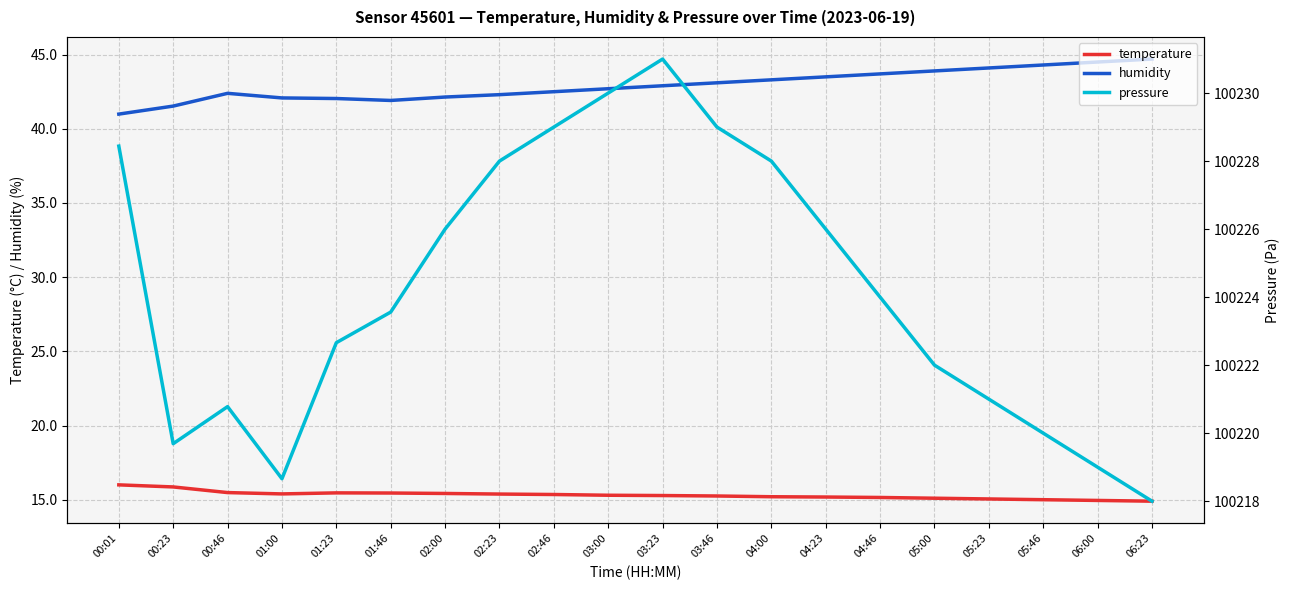

At which category is the sum across all series the highest?

03:23